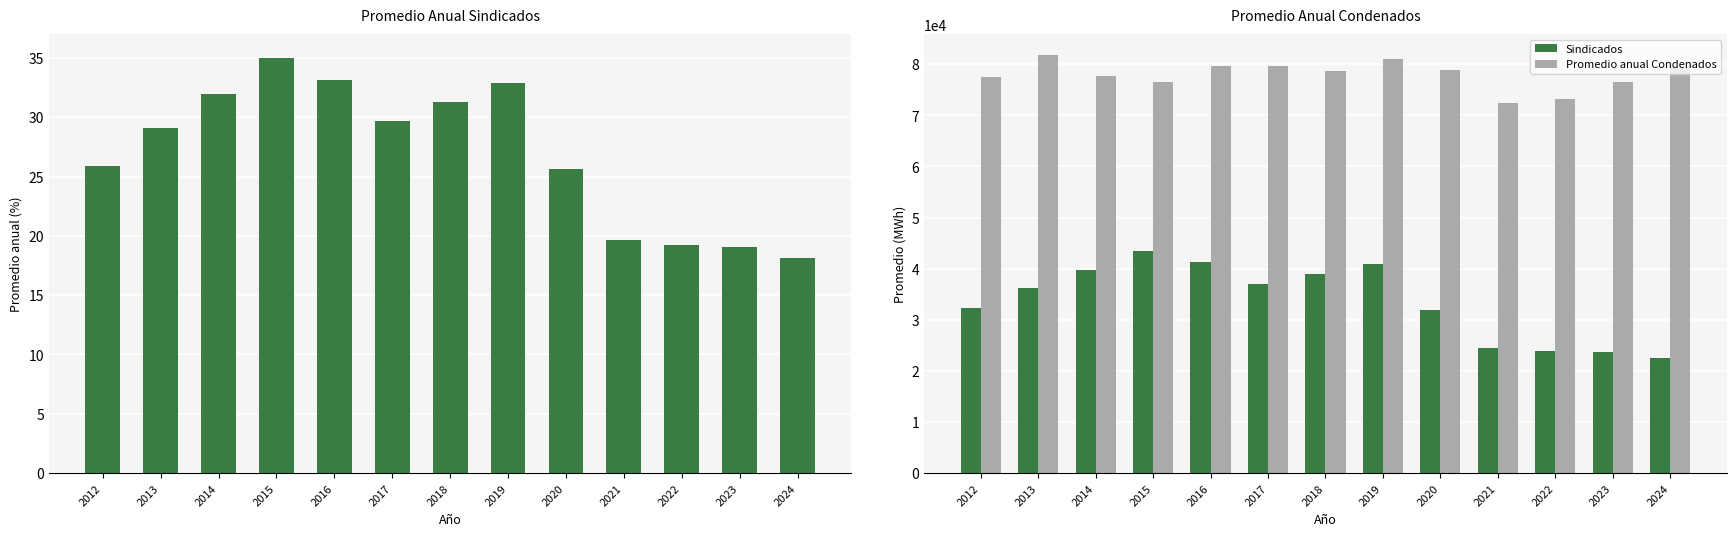

What is the difference between the maximum and minimum values in the Promedio anual Condenados series?

9439.0